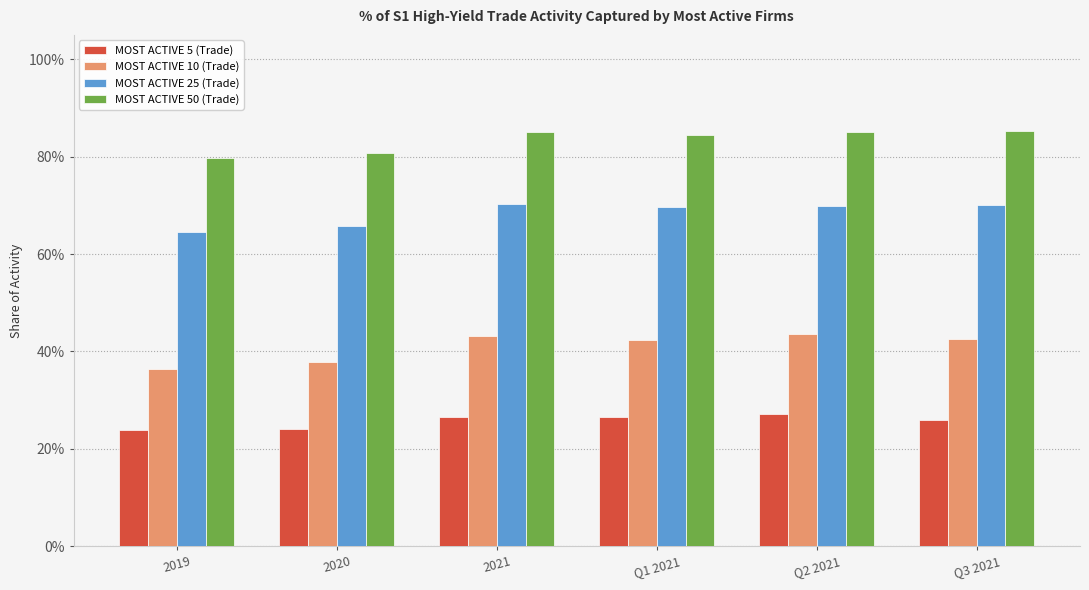

Read the MOST ACTIVE 10 (Trade) value at 2021.

0.4